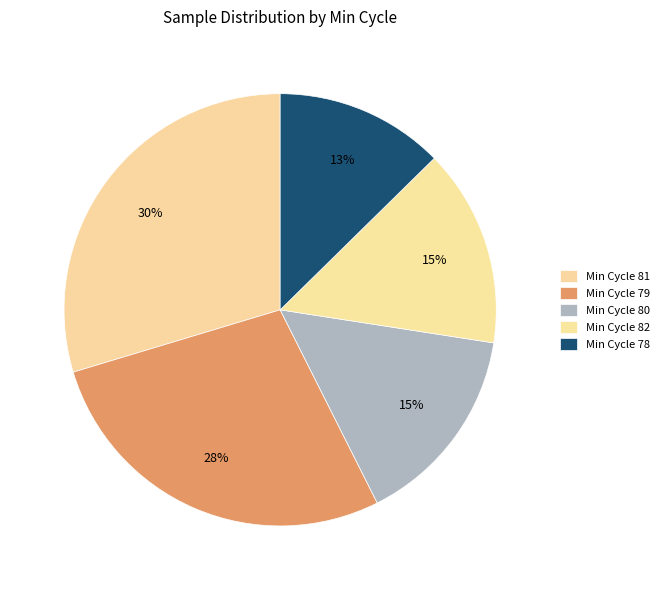

Is there a majority slice in this chart?

No